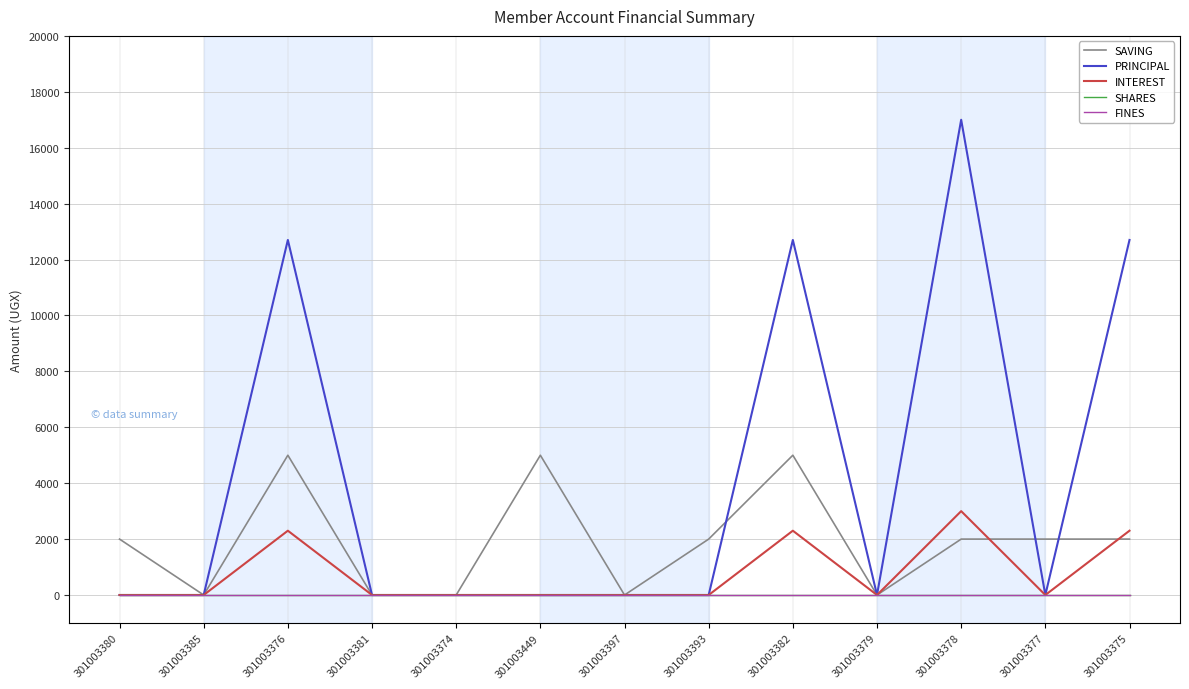

Rank the series by their maximum value, from highest to lowest.

PRINCIPAL, SAVING, INTEREST, SHARES, FINES